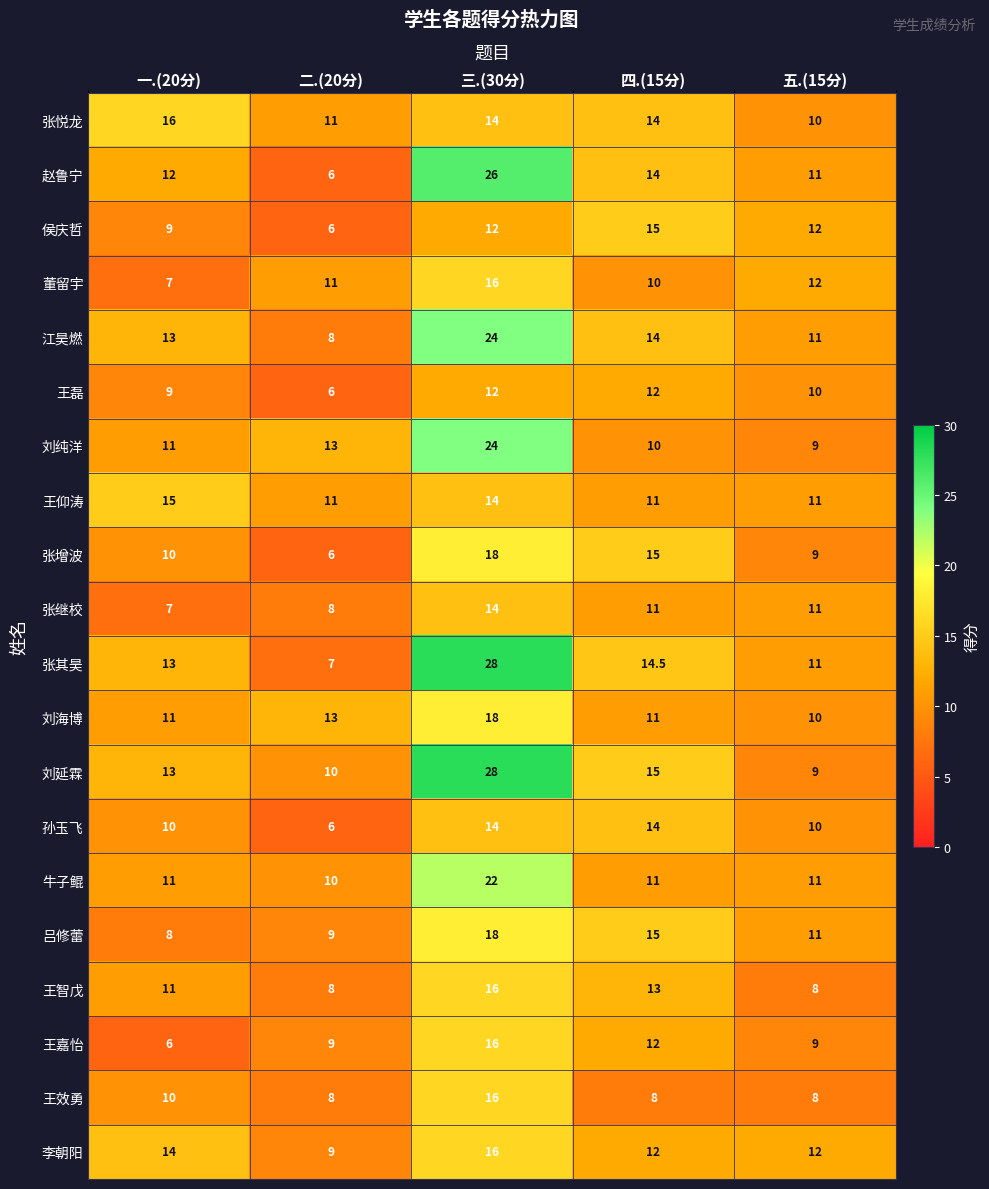

Count the 侯庆哲 values in the range 9 to 12.

3